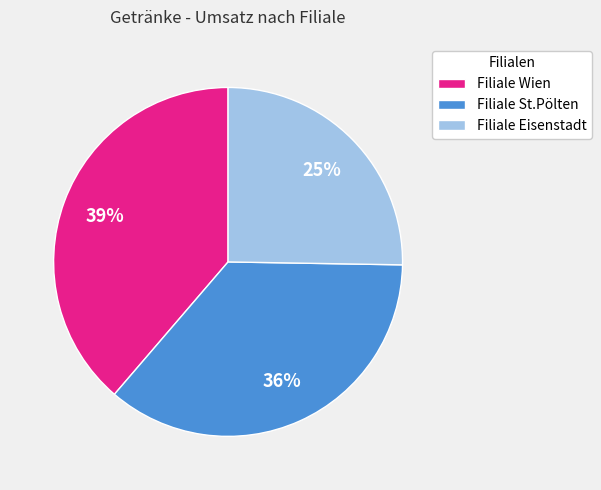

Does any single category account for the majority?

No